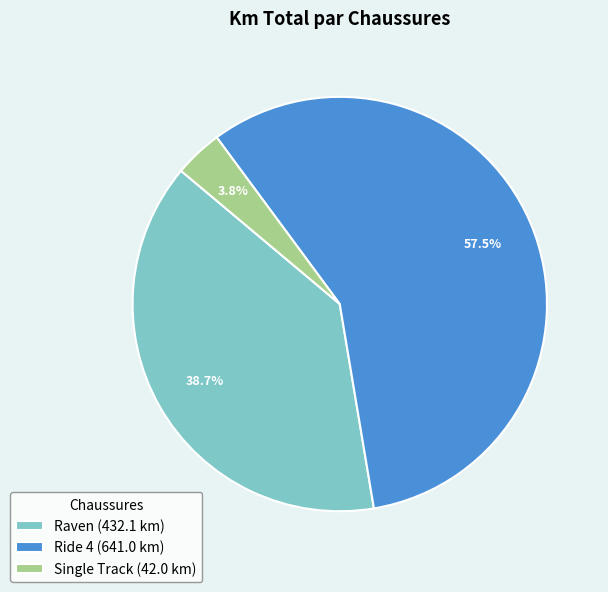

Rank the categories by value from lowest to highest.

Single Track, Raven, Ride 4